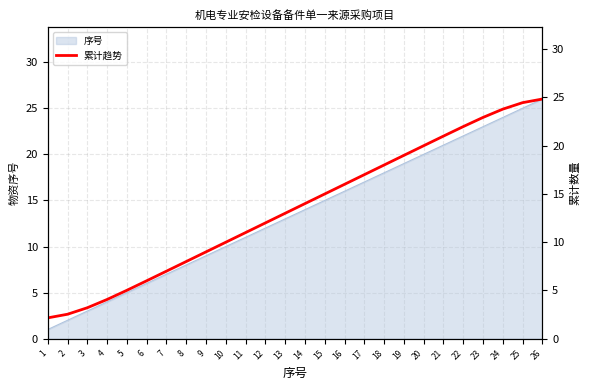

What is the minimum value shown in the chart?

2.2